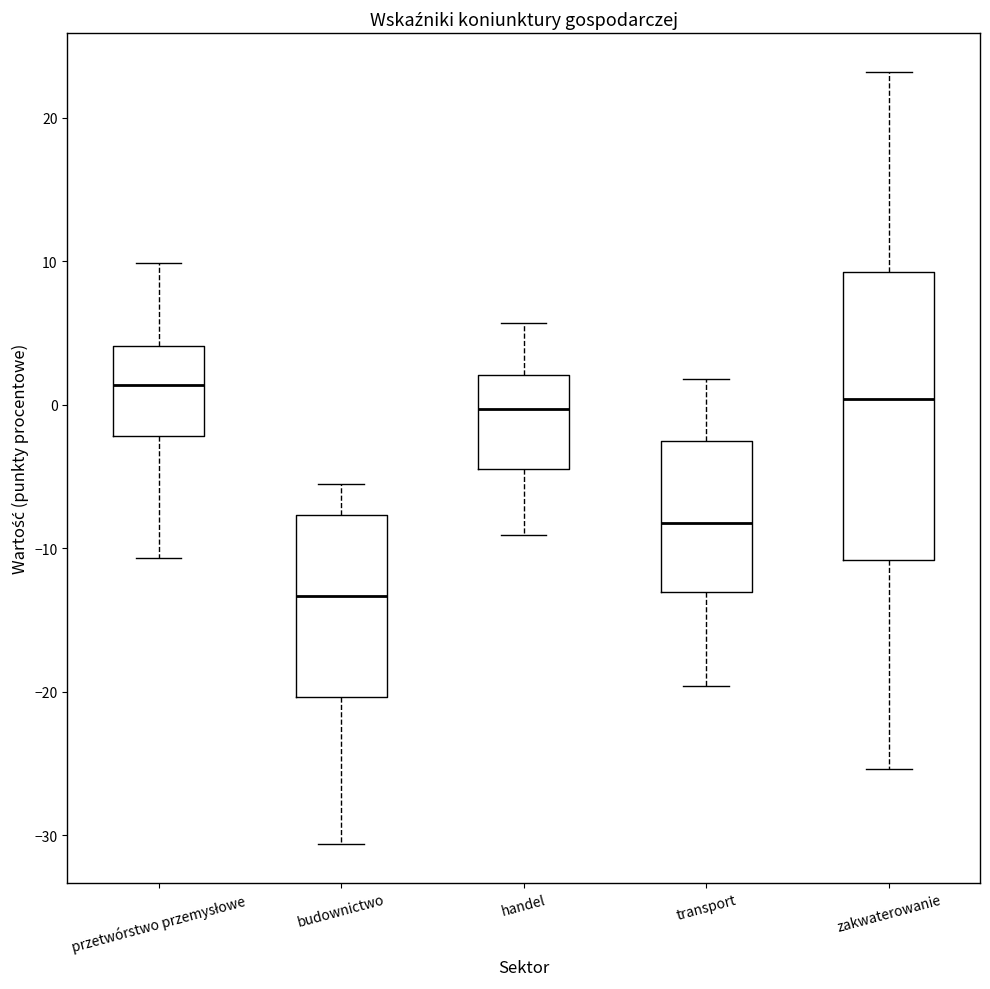

Reading left to right, transcribe this box plot: for each box, give where its median line is, the range the box spans, and where its two whiskers end, as read against the y-axis. The values are not printed on the chart, so give them approximately, as read against the axis.

przetwórstwo przemysłowe: median 1, box -2 to 4, whiskers -11 to 10
budownictwo: median -13, box -20 to -8, whiskers -31 to -5
handel: median 0, box -4 to 2, whiskers -9 to 6
transport: median -8, box -13 to -3, whiskers -20 to 2
zakwaterowanie: median 0, box -11 to 9, whiskers -25 to 23